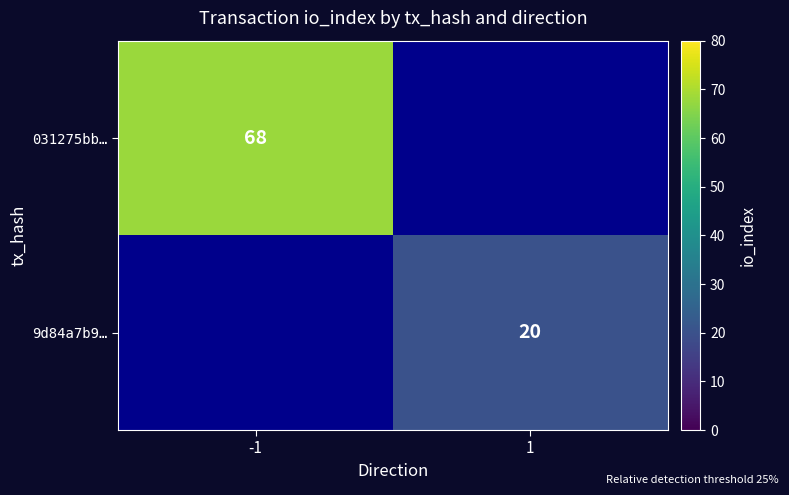

How many distinct data groups are displayed?

2